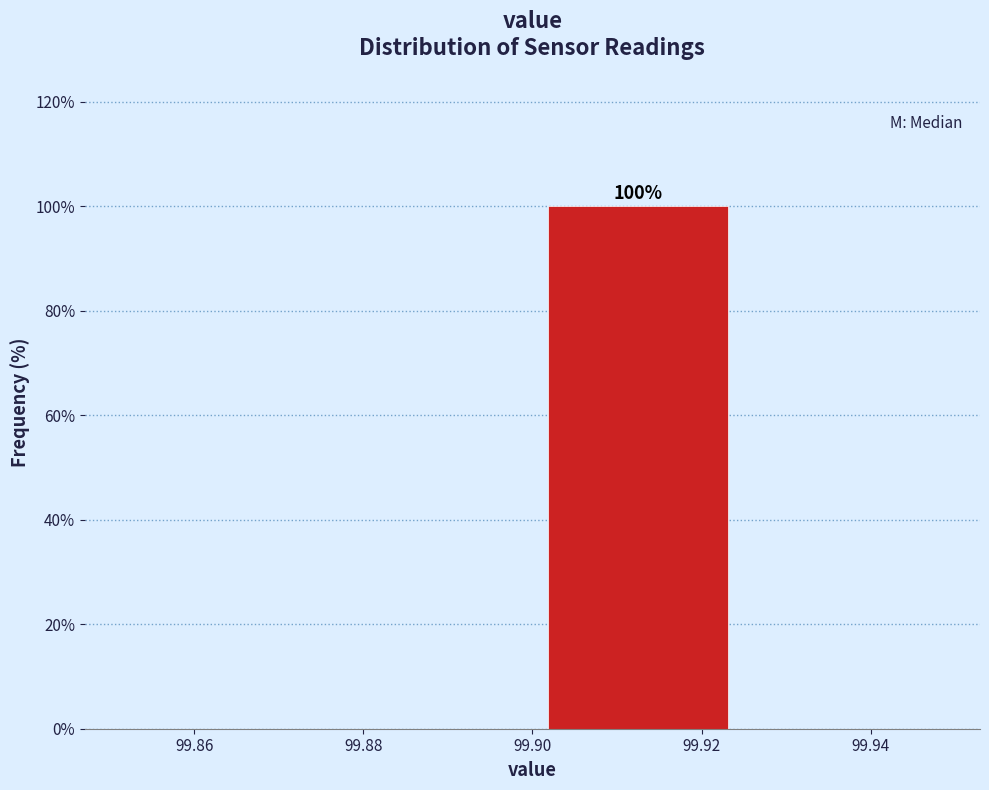

Which range on the x-axis has the tallest bar?

99.900 to 99.925